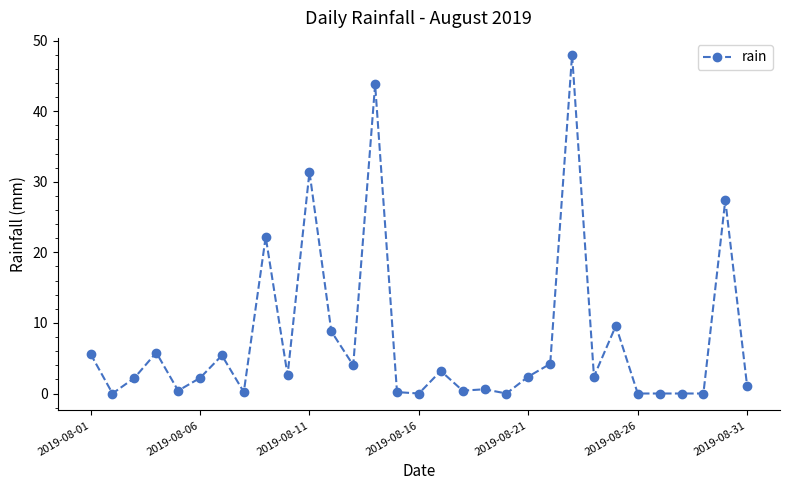

What is the maximum value shown in the chart?

48.0